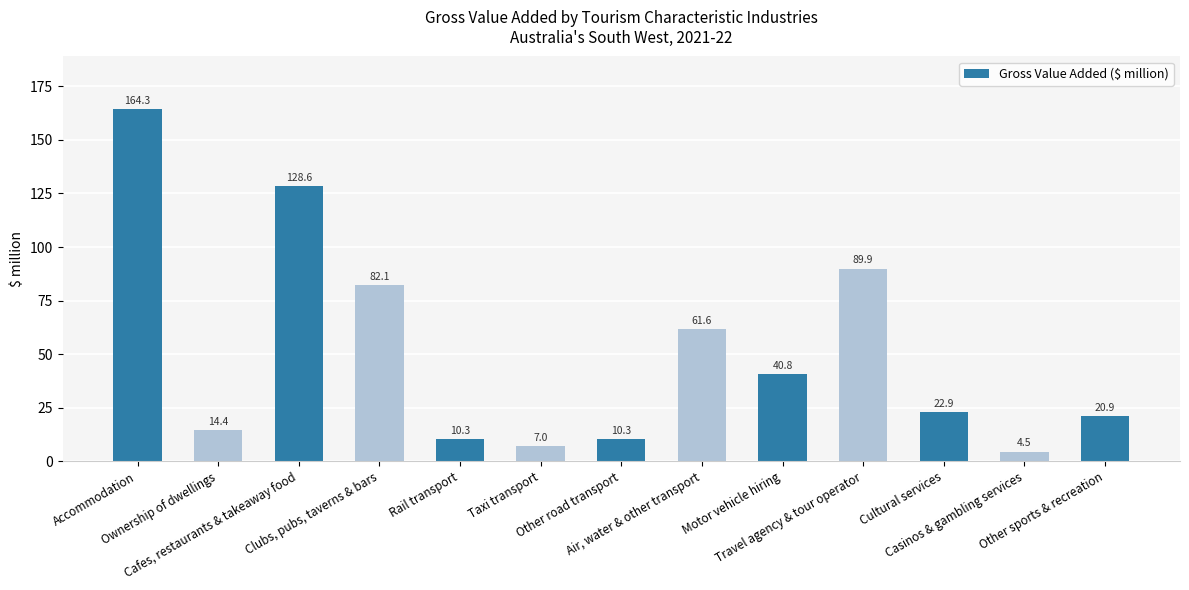

The value at Cultural services is 22.9. True or false?

True